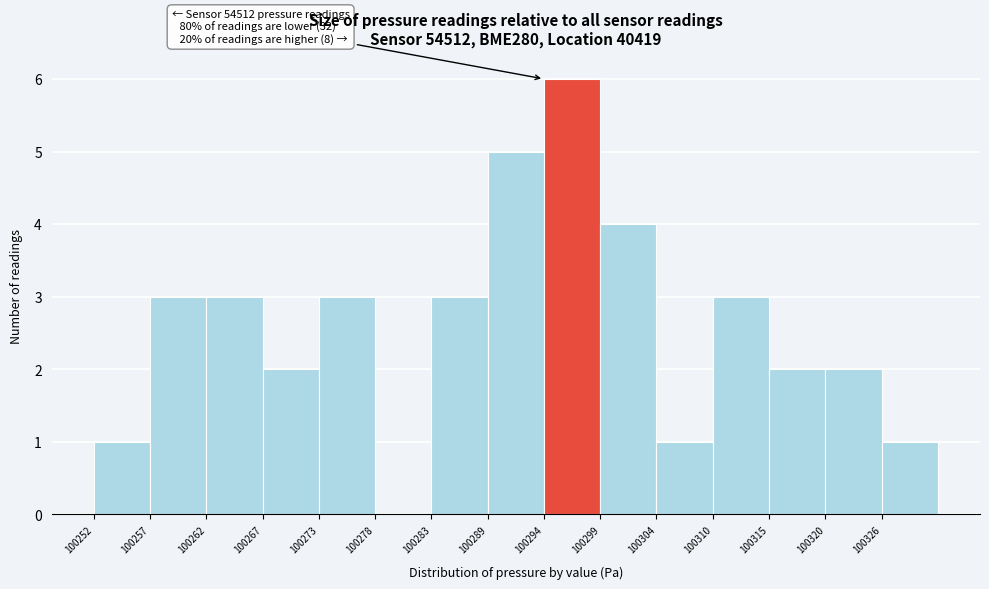

Over which range of the x-axis is the bar tallest?

100294 to 100299